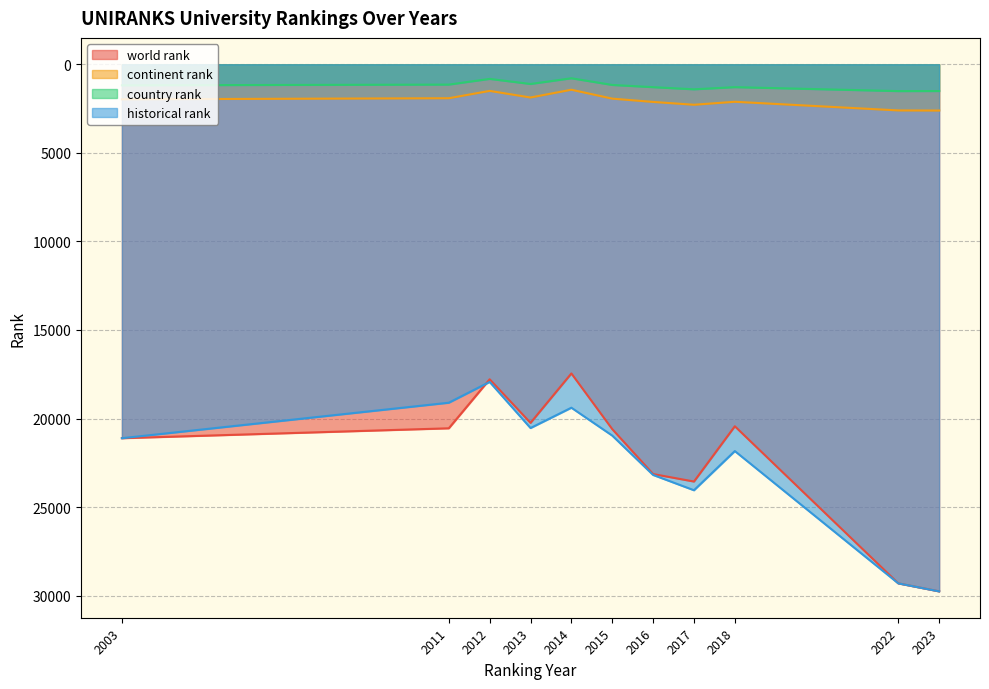

Which has a higher value, 2018 or 2022?

2022